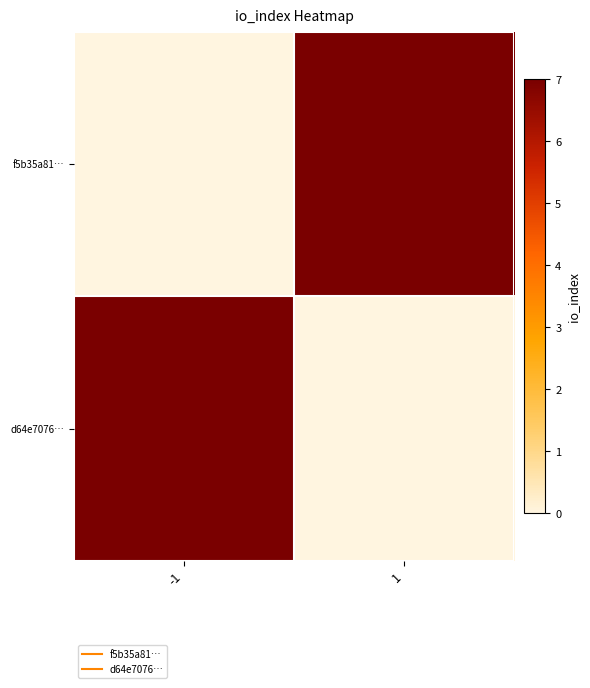

Which series has the widest spread of values?

f5b35a81…